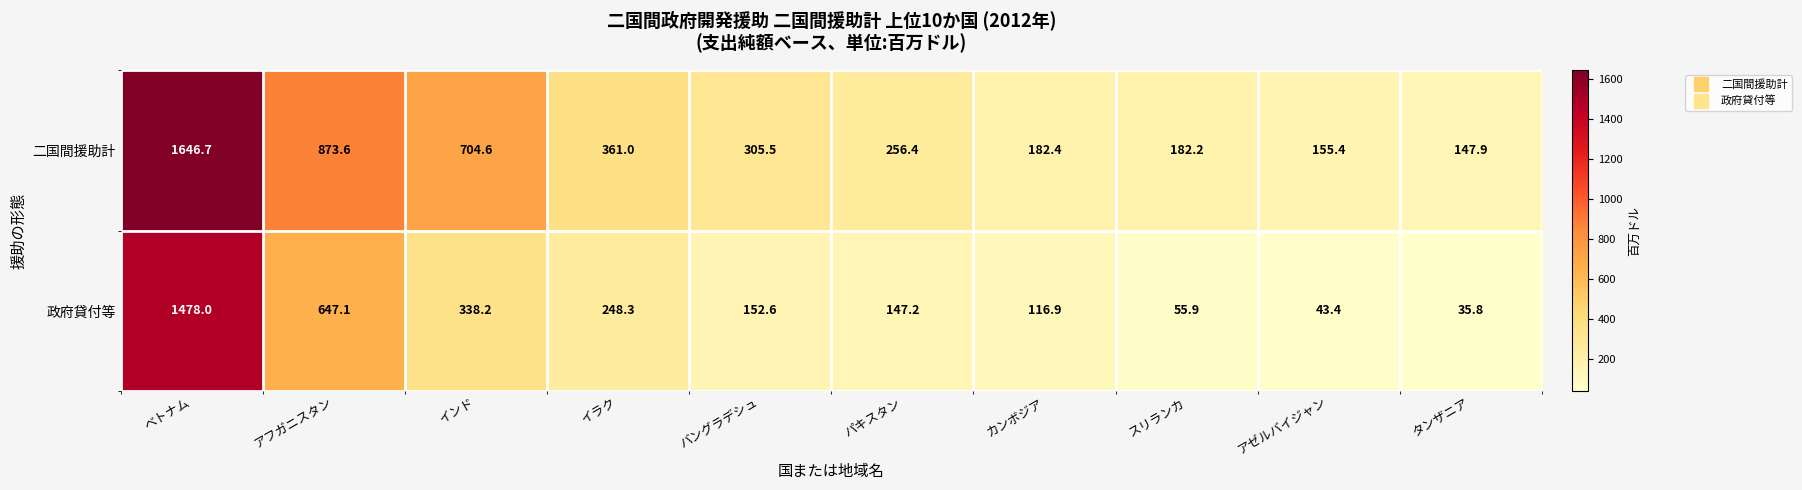

True or false: 政府貸付等 has a value of 705.5 at ベトナム.

False